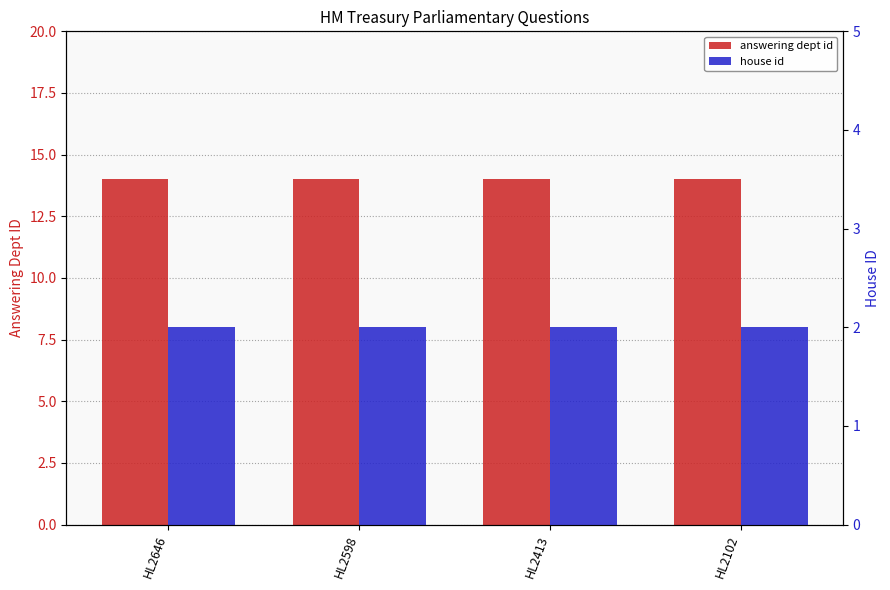

What is the average value of the house id series?

2